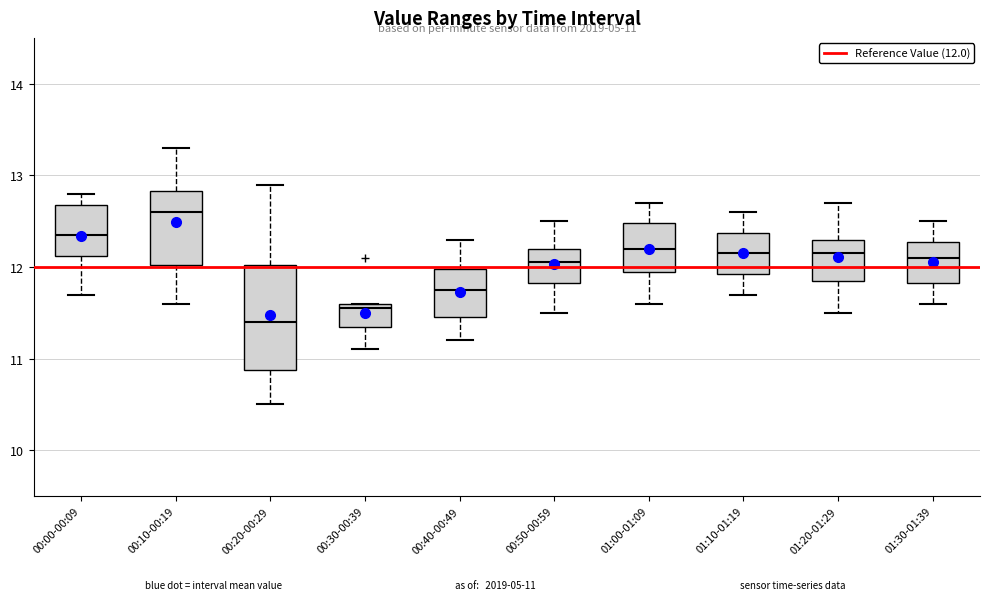

Comparing the boxes themselves (not the whiskers), which one is the tallest?

00:20-00:29